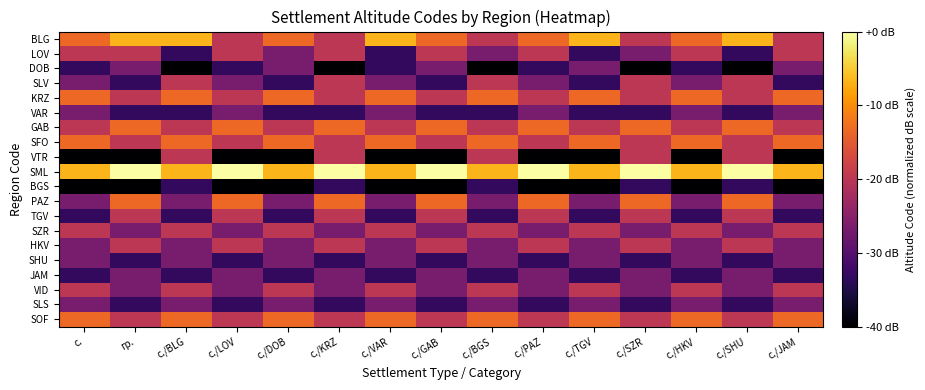

Which series has the largest total across all categories?

SML